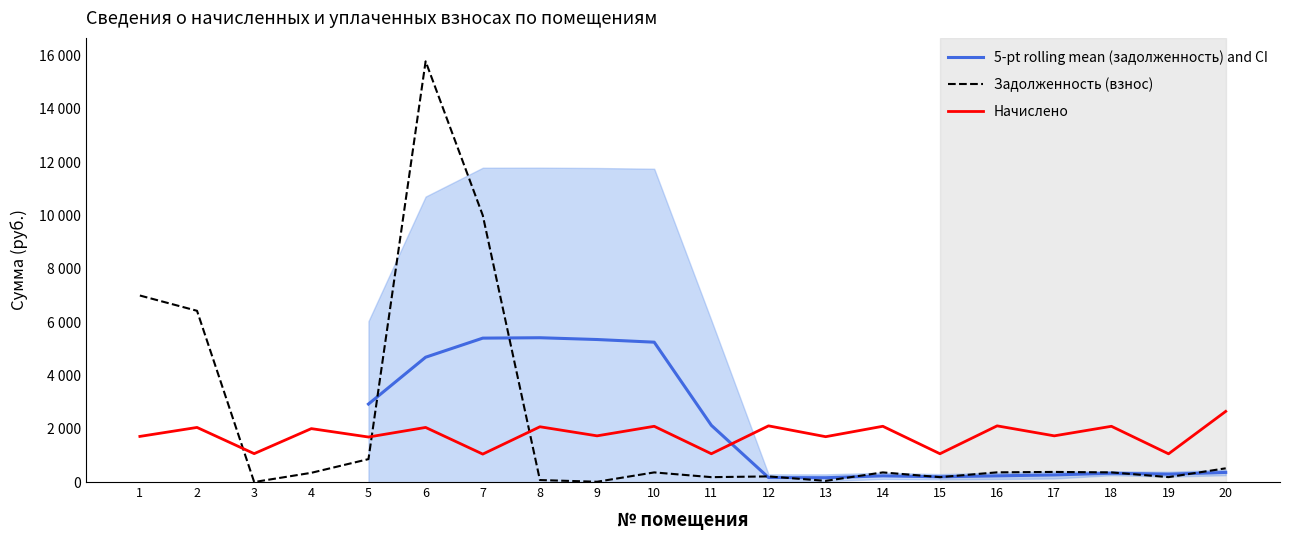

Where do задолженность (взнос) and начислено first cross each other?

2 and 3